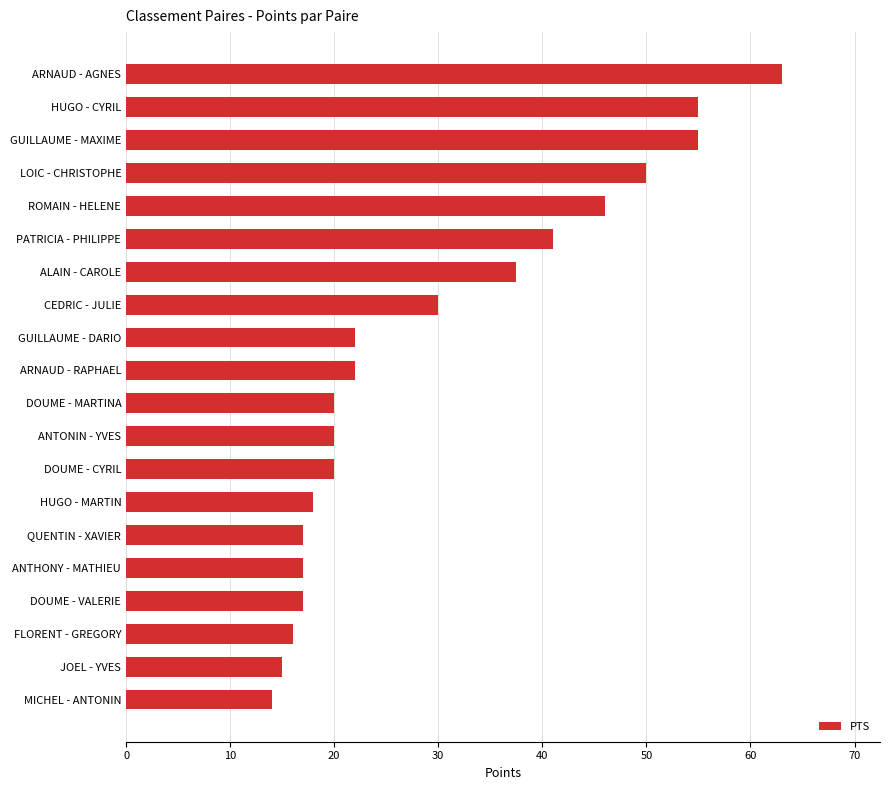

What is the difference between the maximum and minimum values?

49.0